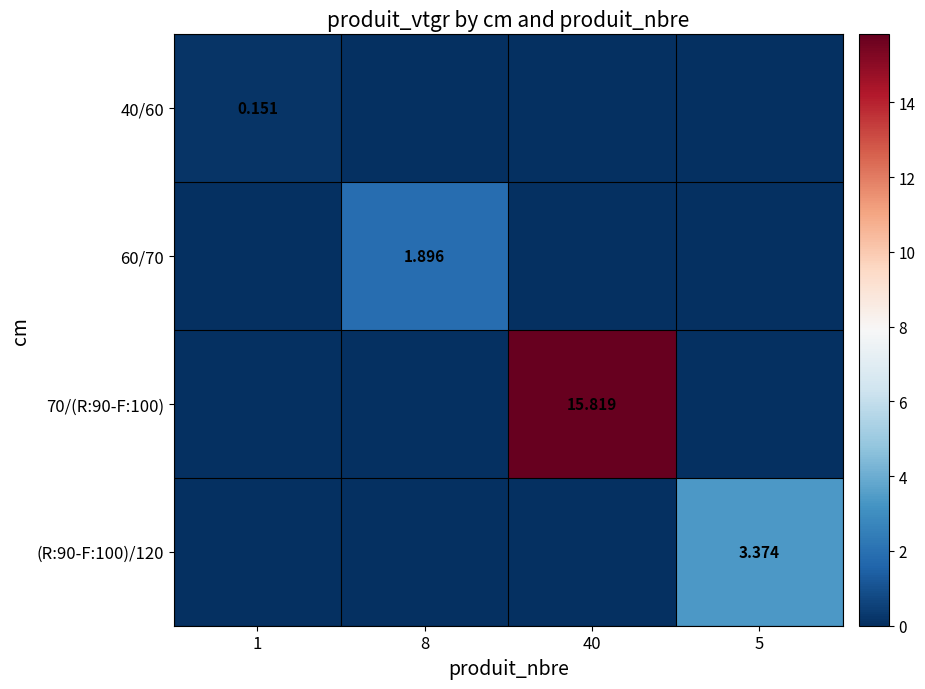

Which series has the largest total across all categories?

70/(R:90-F:100)